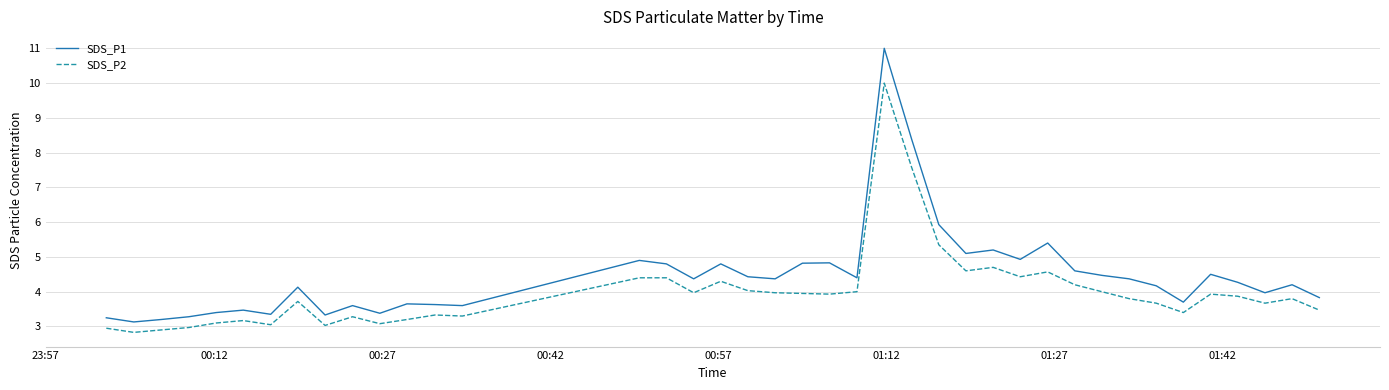

How many lines are shown in the chart?

2